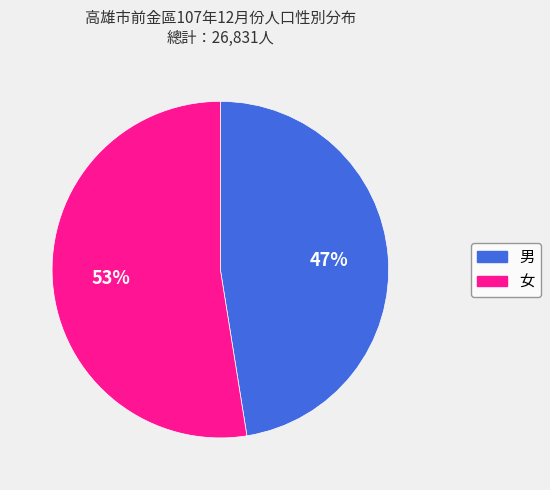

Count the number of slices in the pie.

2